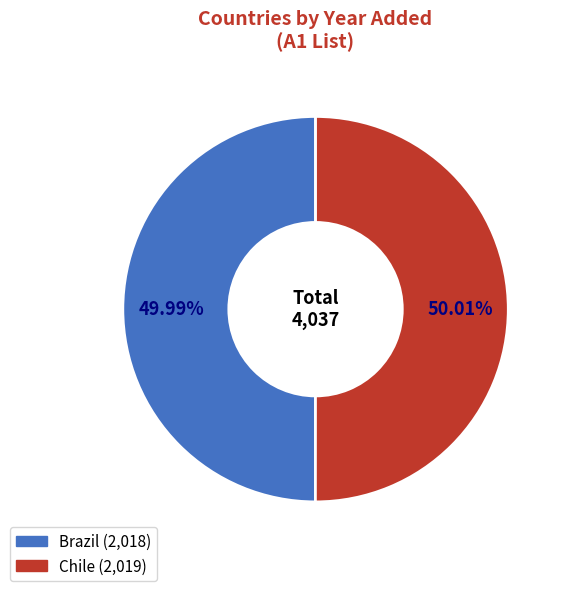

Does any single category account for the majority?

Yes